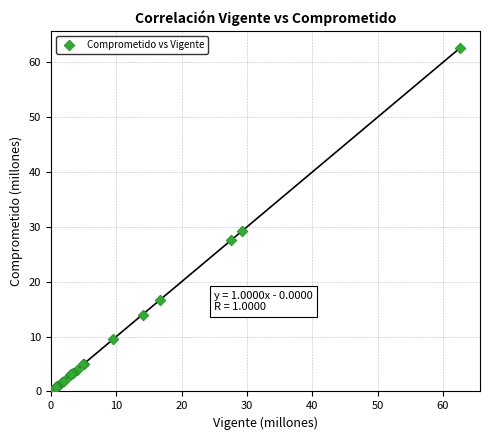

What Y value in the scatter plot is closest to 31?

29.3